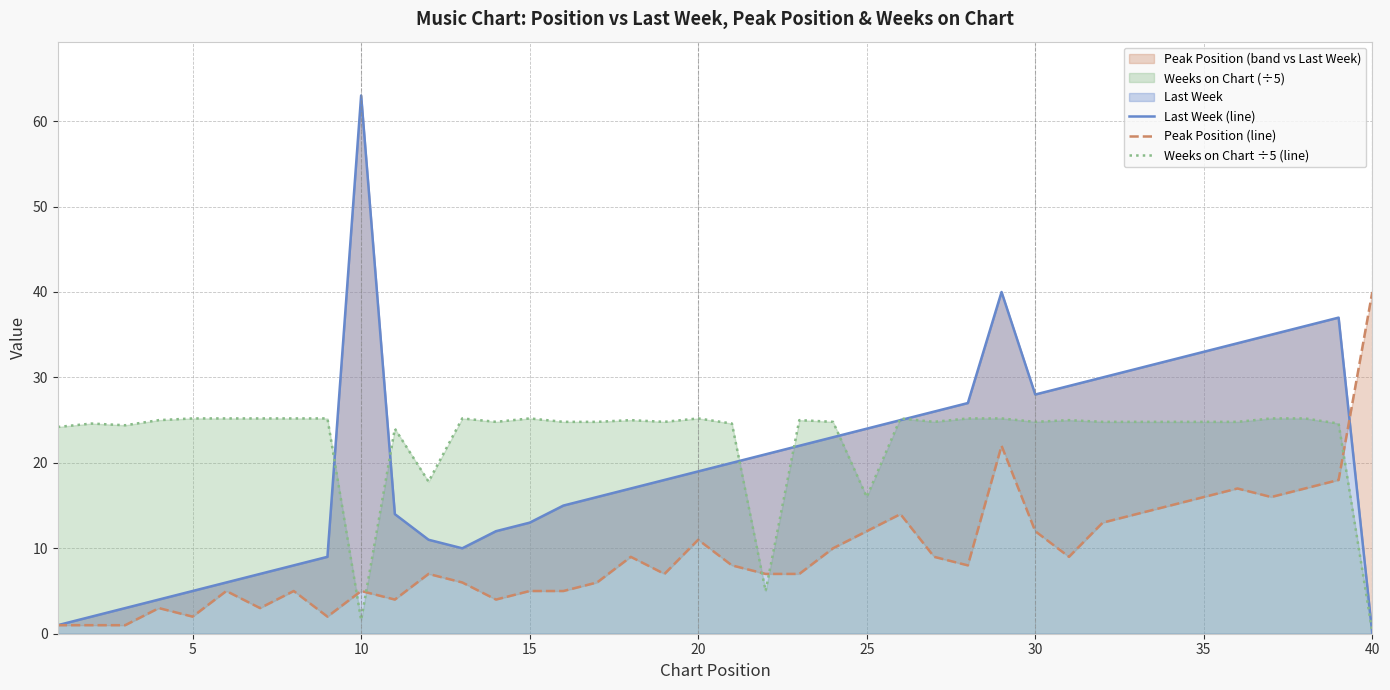

What is the maximum value for Weeks on Chart ÷5 (line)?

25.2